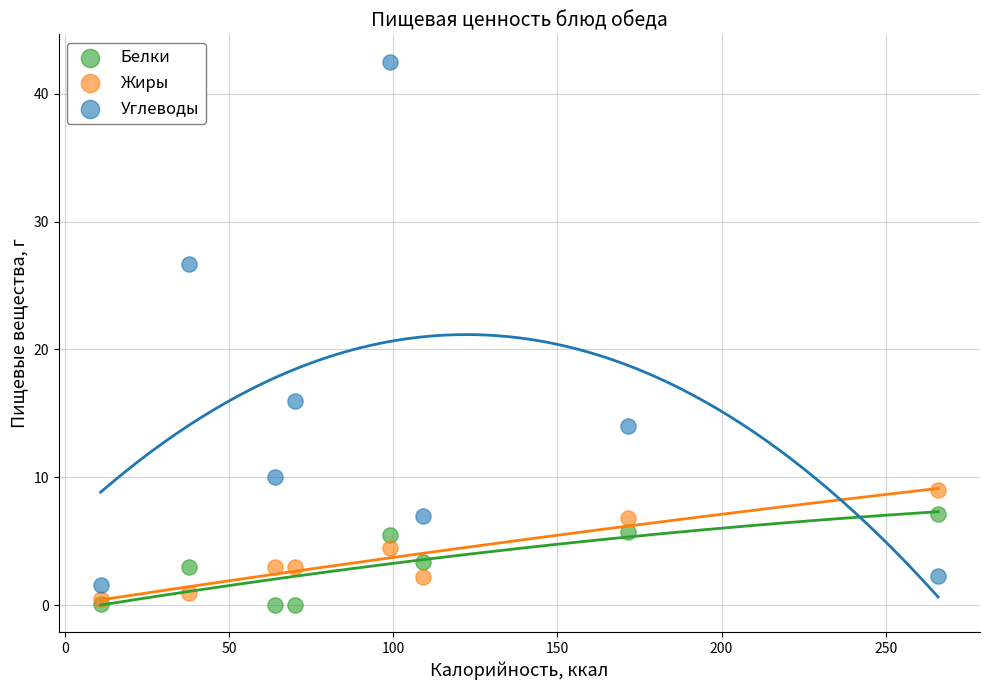

Across all series, what Y value is closest to 21?

16.0